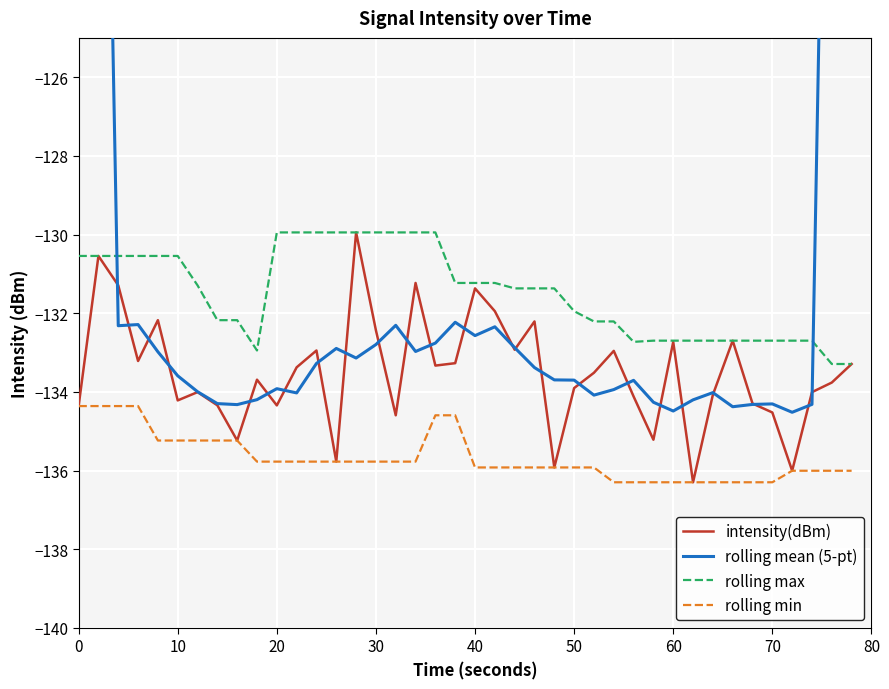

What are all the series names shown in the legend?

intensity(dBm), rolling mean (5-pt), rolling max, rolling min